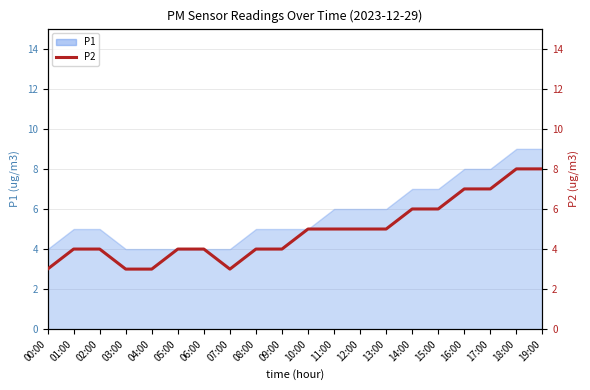

How many values exceed 5?

6